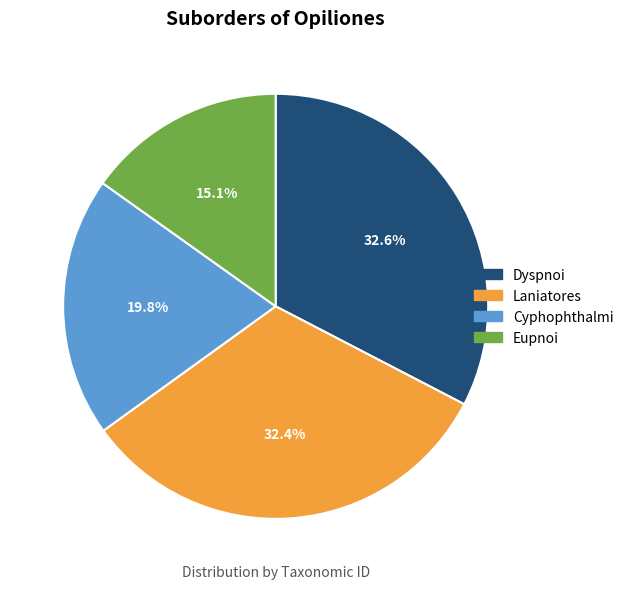

Is Cyphophthalmi the majority of the pie?

No